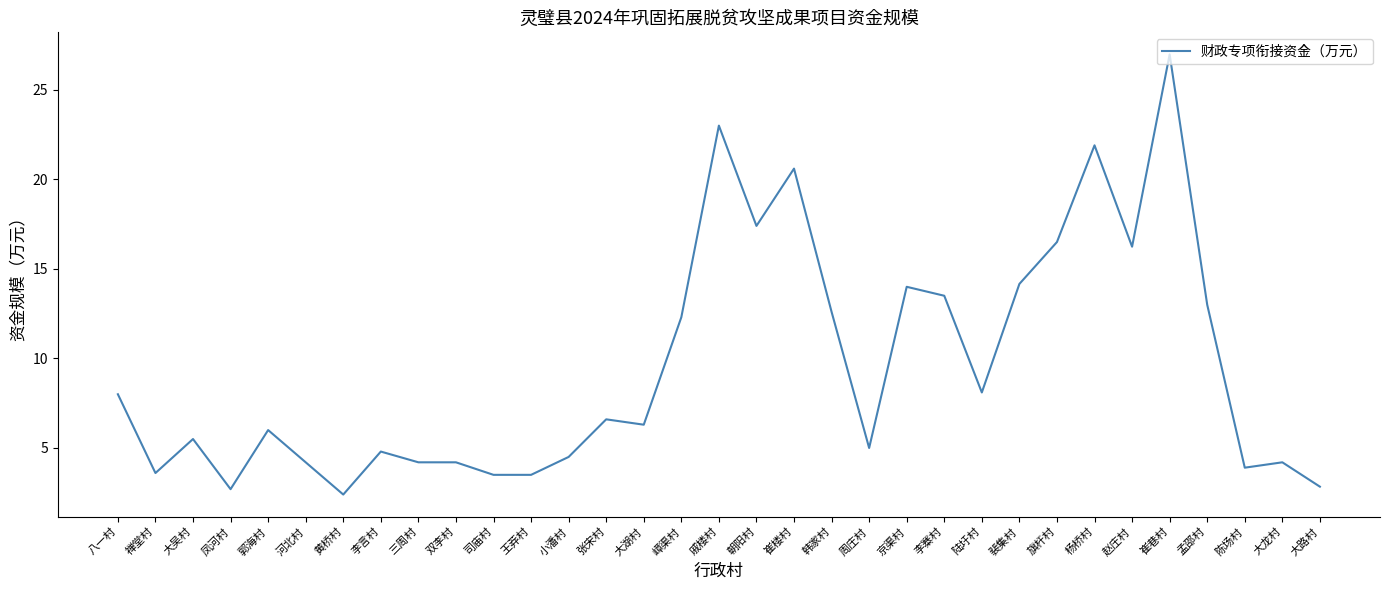

At which label does the data first exceed 6?

八一村